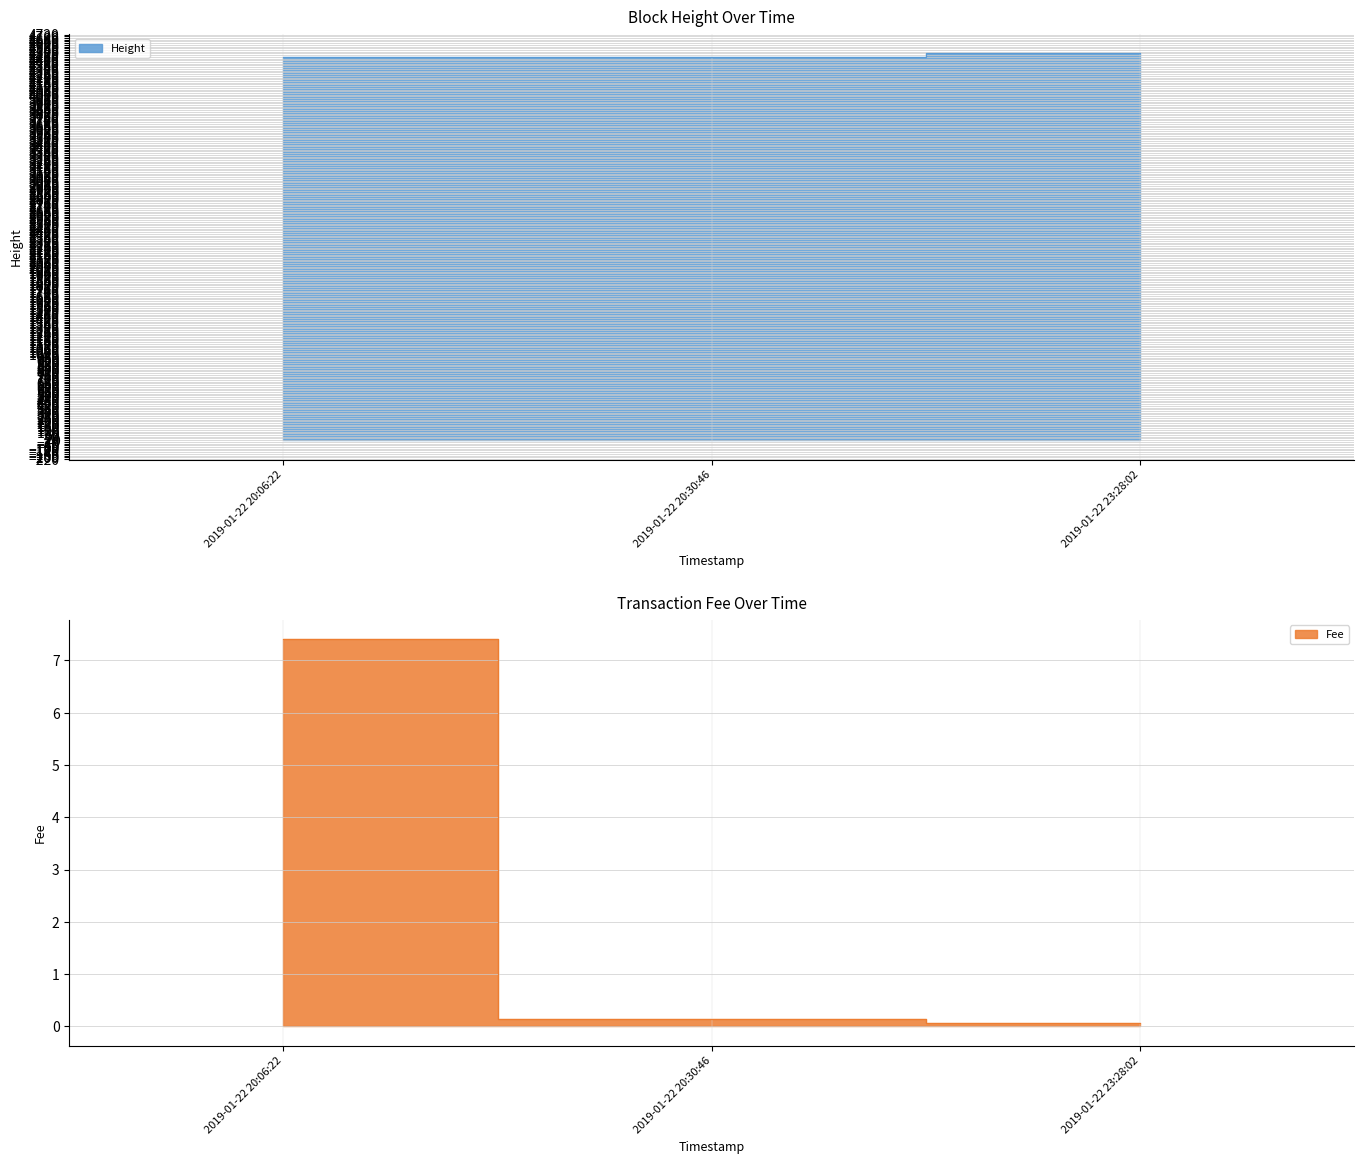

What is the maximum value shown in the chart?

4505.0